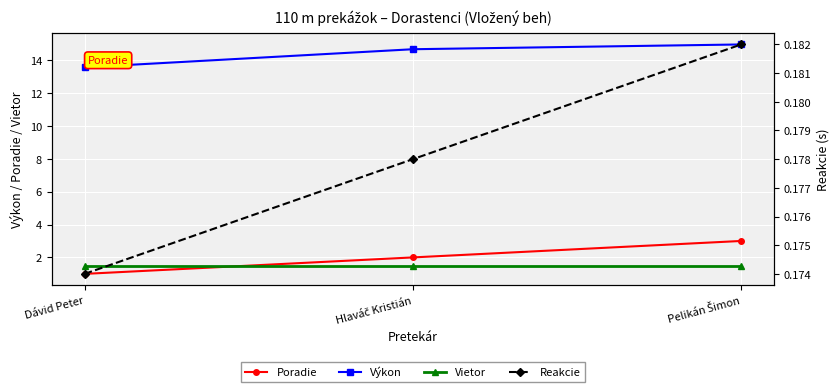

What is the difference between the maximum and minimum values in the Výkon series?

1.4